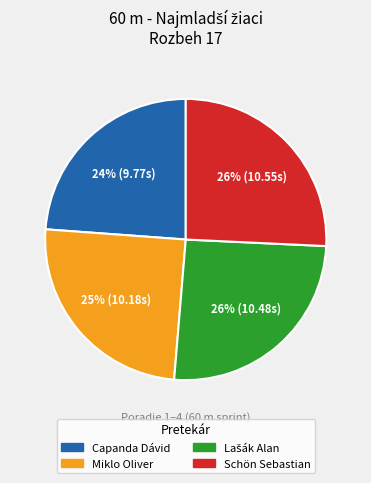

To the nearest percent, what percentage of the pie is Miklo Oliver?

25%